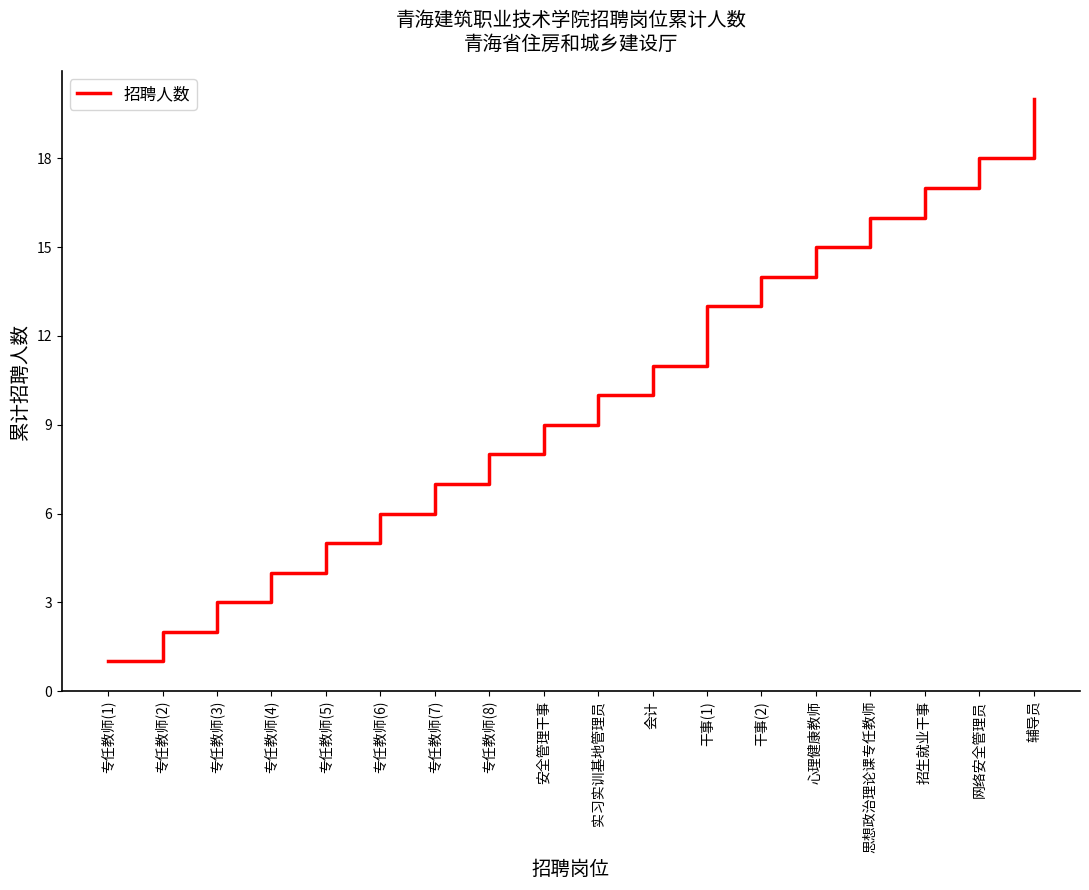

What is the greatest value displayed?

20